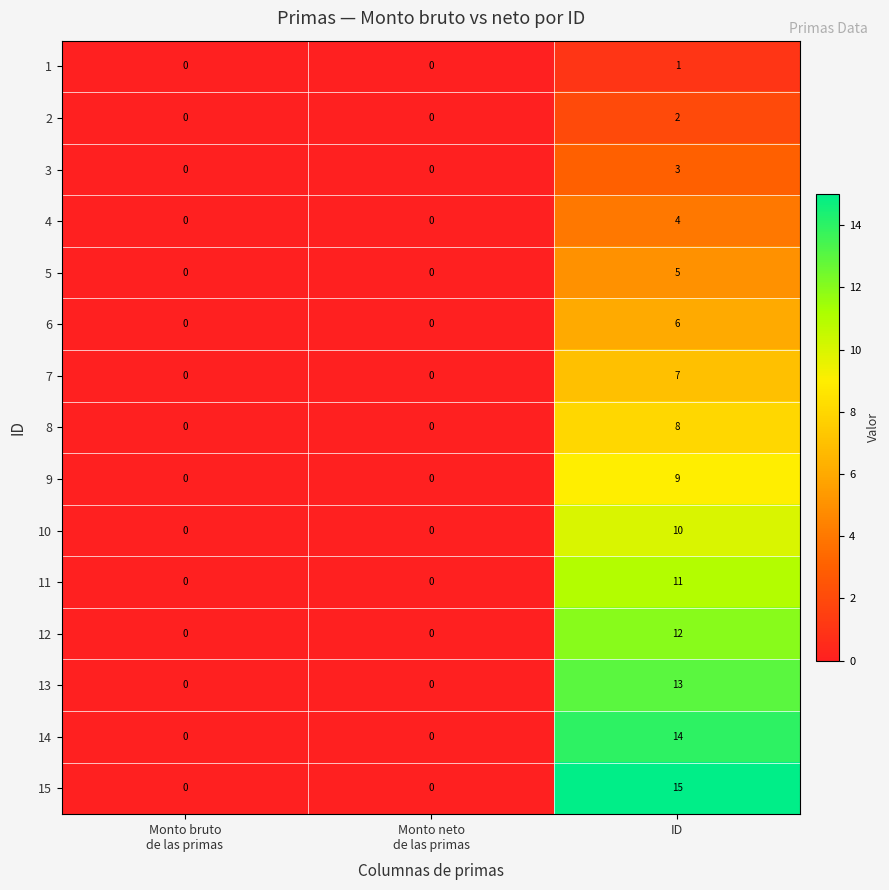

Which series changed the most between Monto neto
de las primas and ID?

15